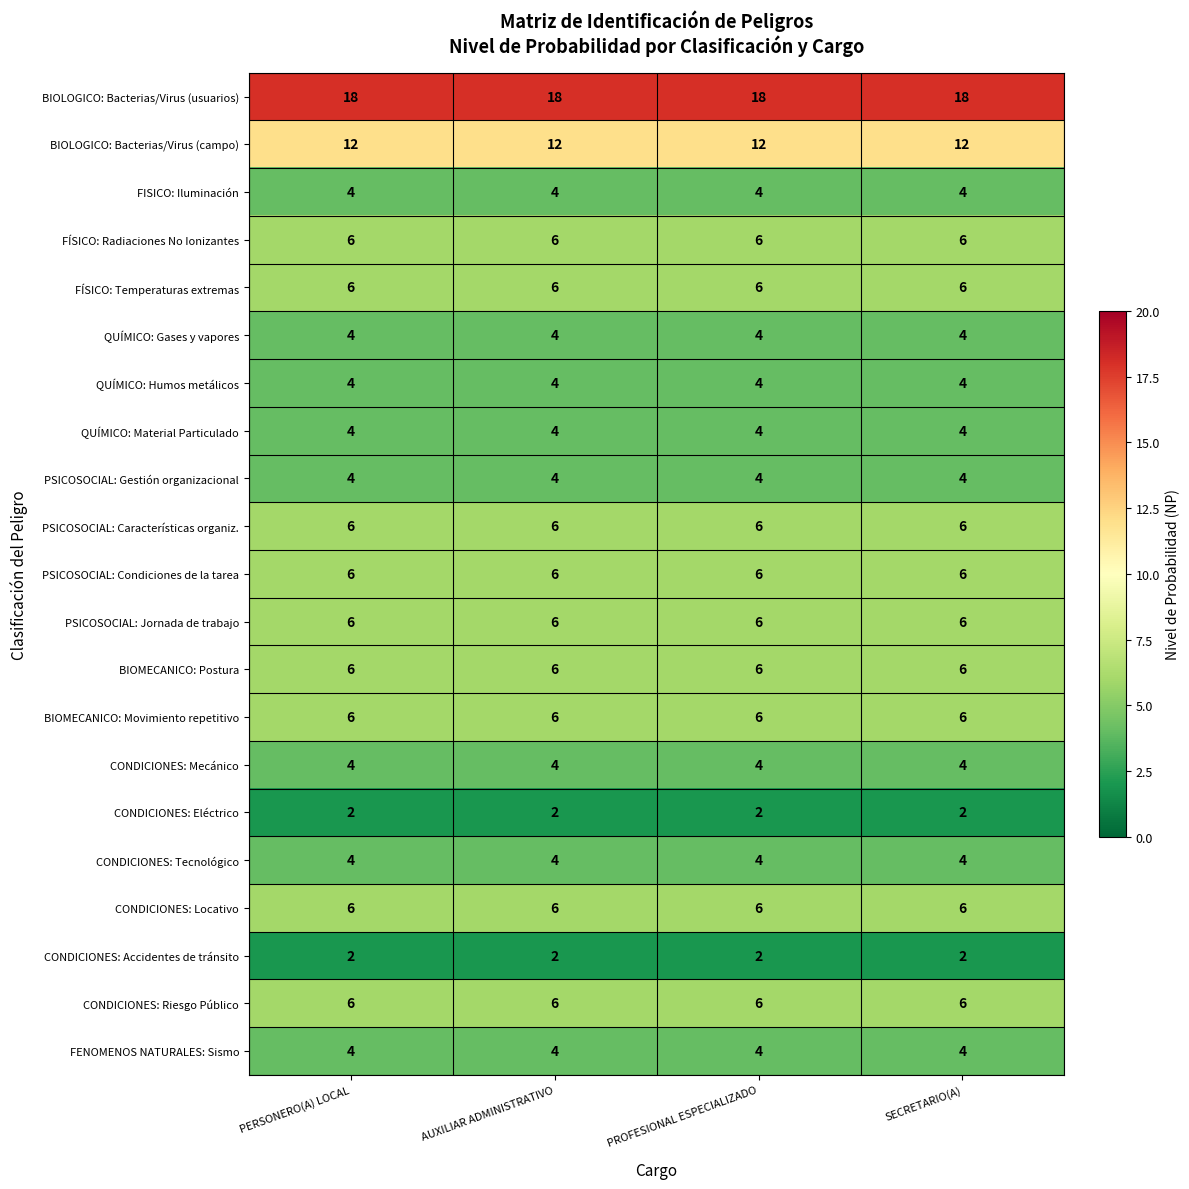

What is the minimum value for PSICOSOCIAL: Condiciones de la tarea?

6